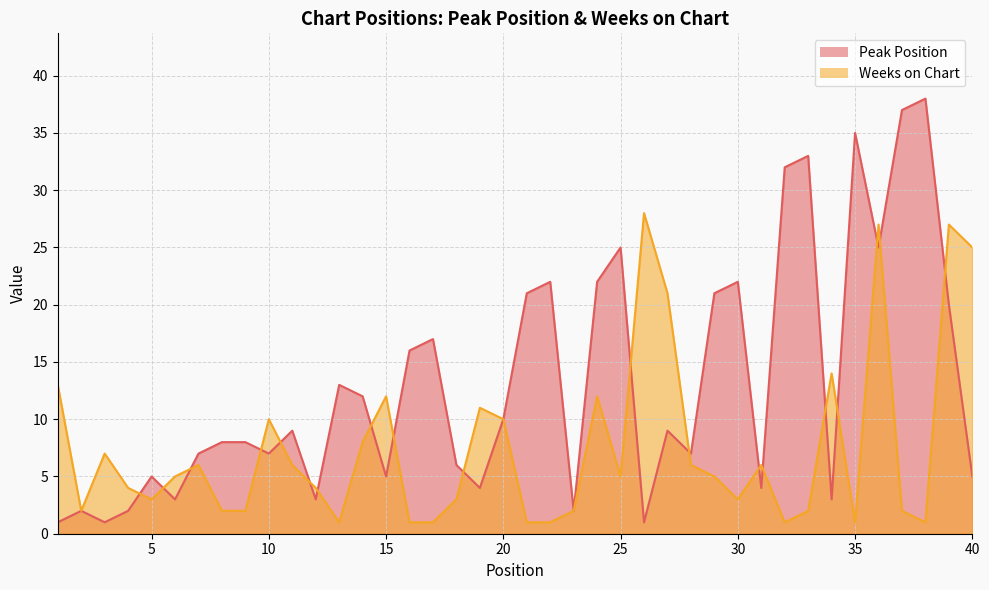

The Peak Position series shows 65 at 37. True or false?

False